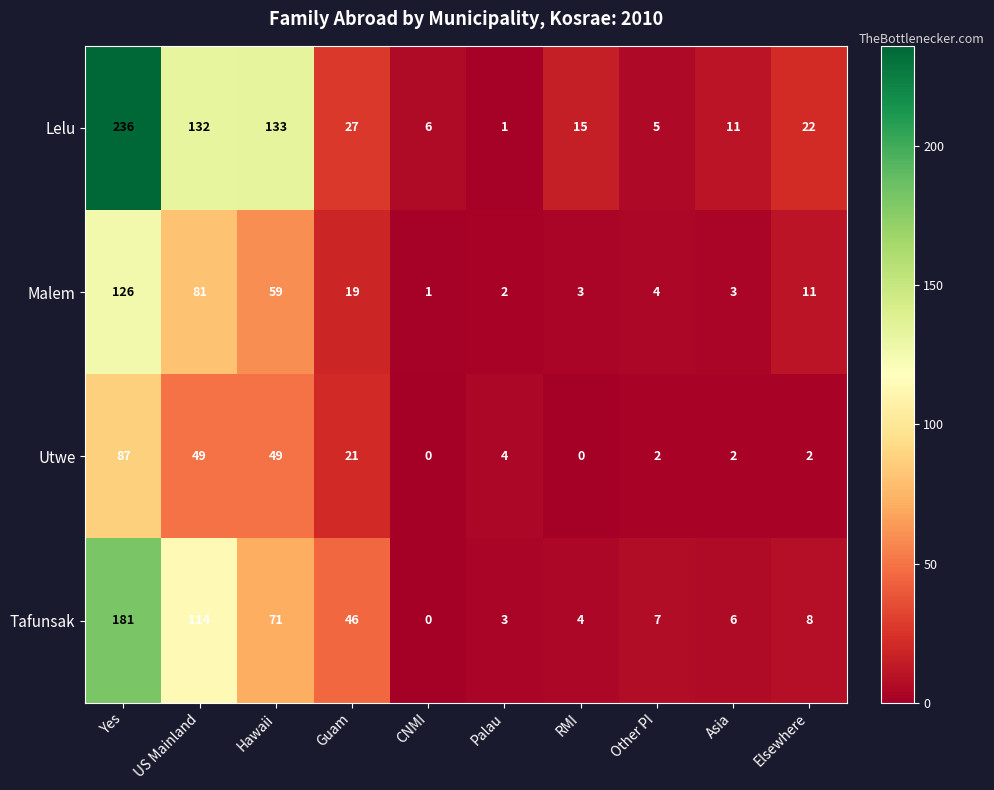

How many values in the Malem series are below 11?

5